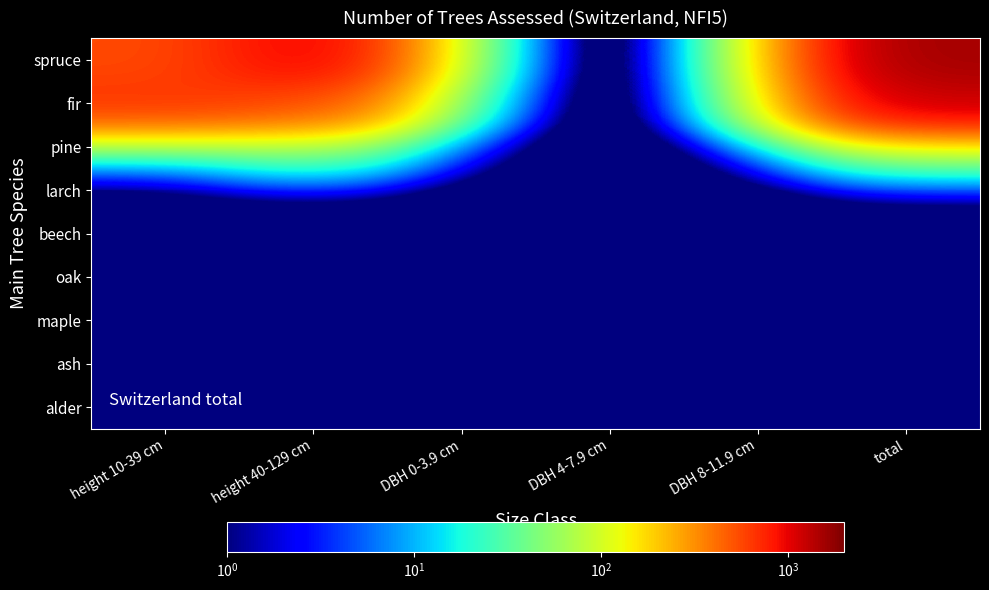

At how many categories does at least one series exceed 1338?

1